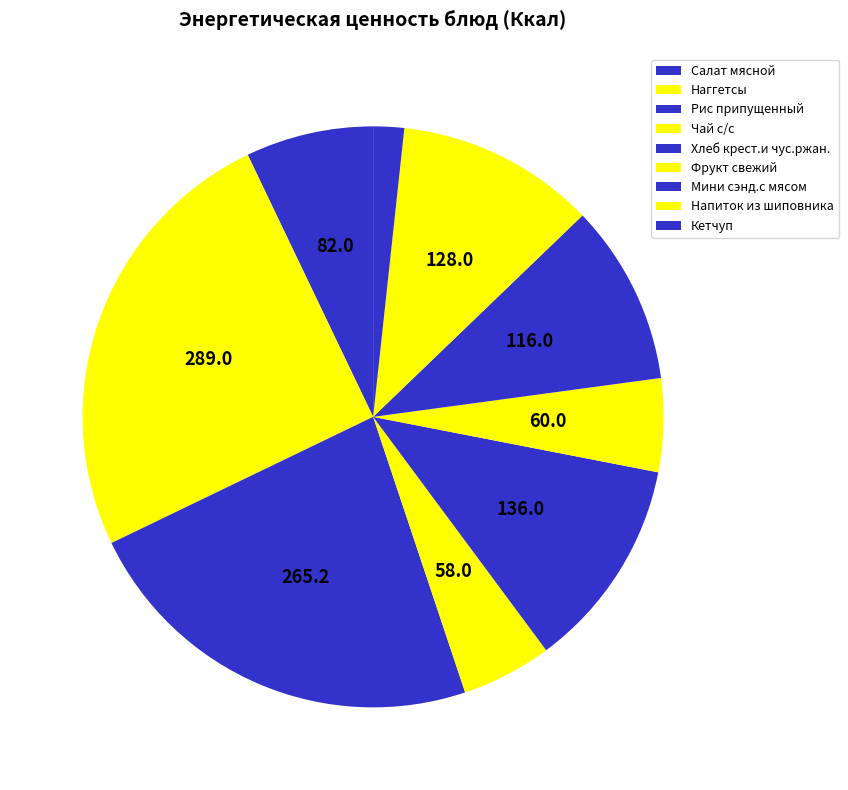

To the nearest percent, what percentage of the pie is Наггетсы?

25%